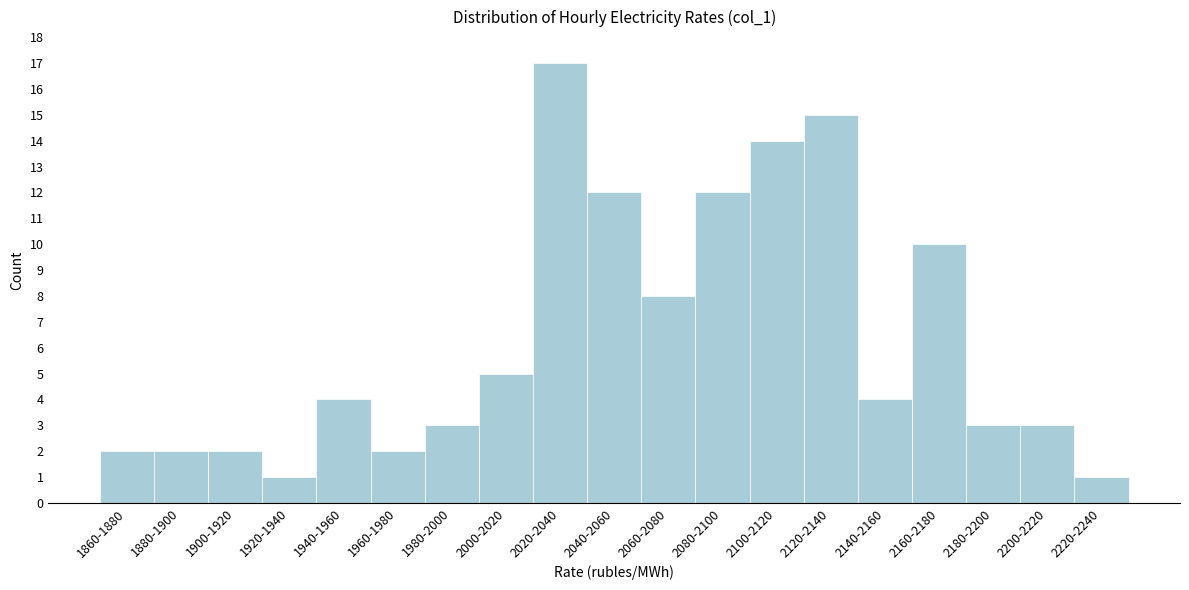

Reading left to right, list all the values displayed in this chart.

2	2	2	1	4	2	3	5	17	12	8	12	14	15	4	10	3	3	1